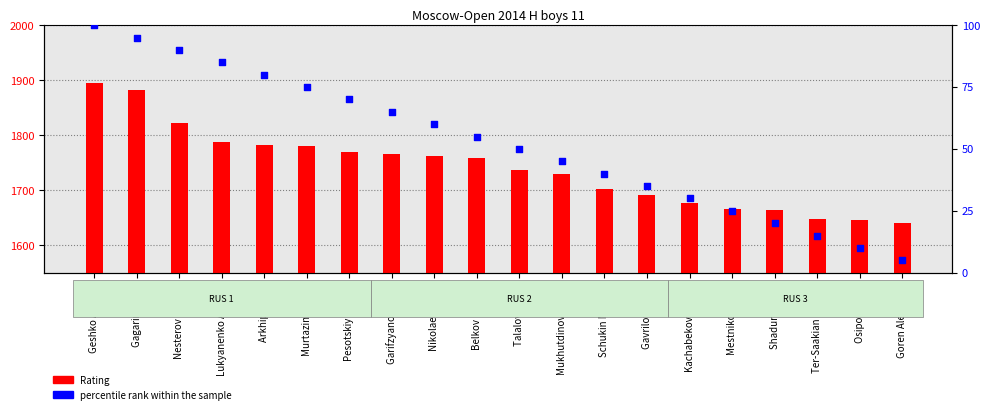

Which series has the widest spread of Y values?

Rating